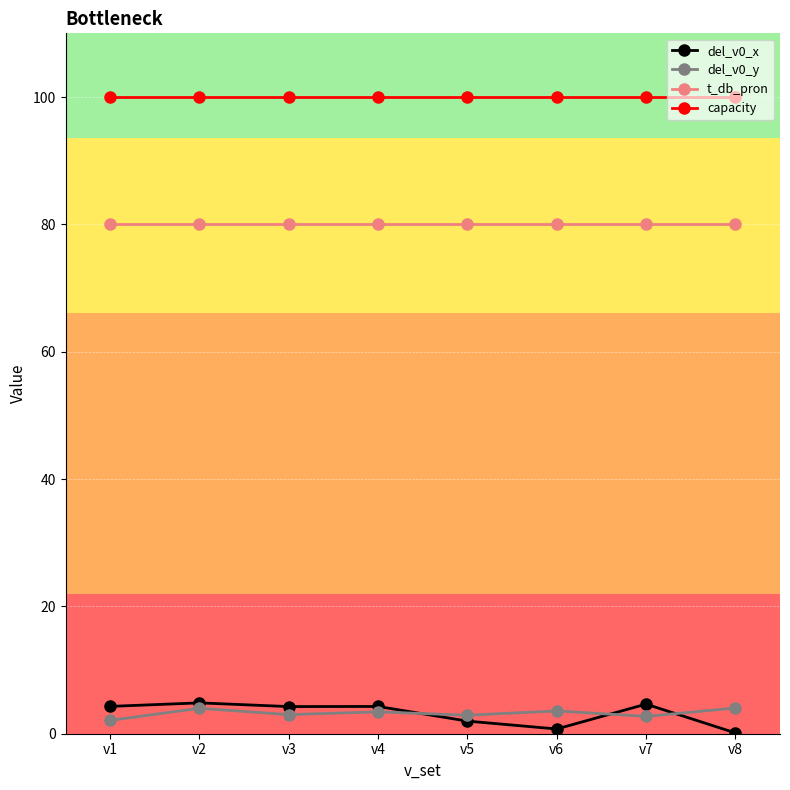

How many distinct data groups are displayed?

4